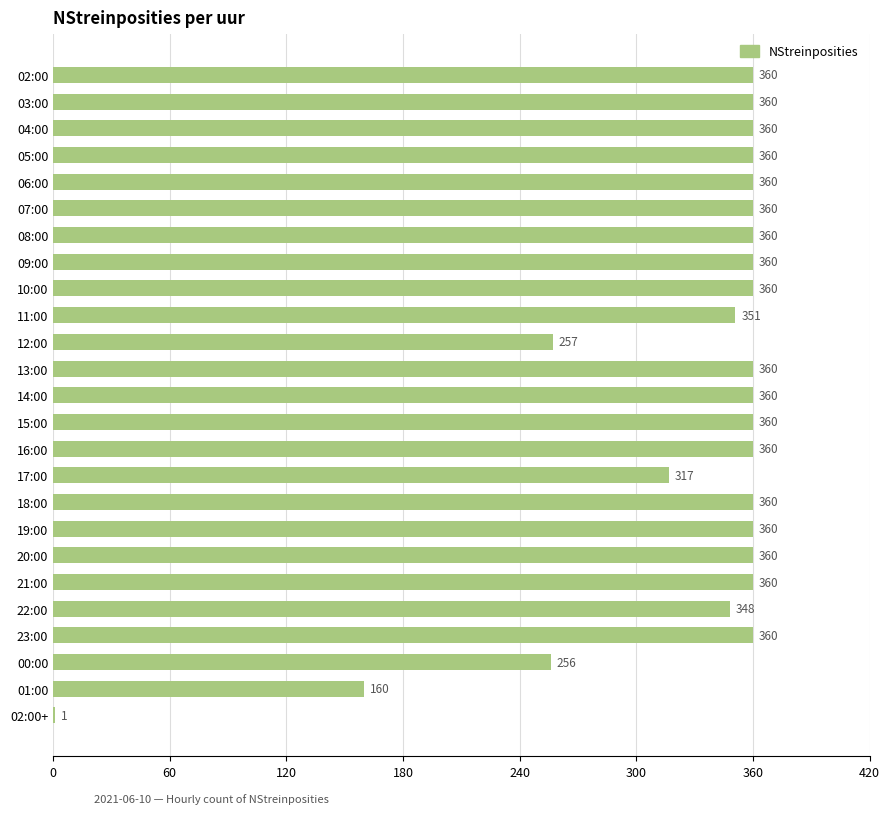

The chart shows a value of 110 at 04:00. True or false?

False